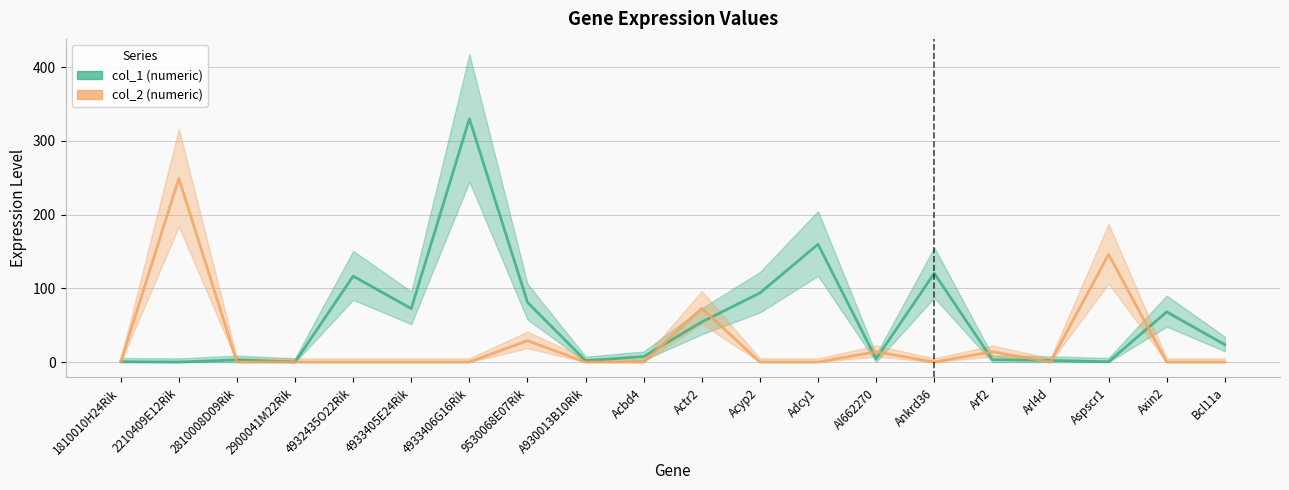

Rank the series by their maximum value, from lowest to highest.

col_2 (numeric), col_1 (numeric)